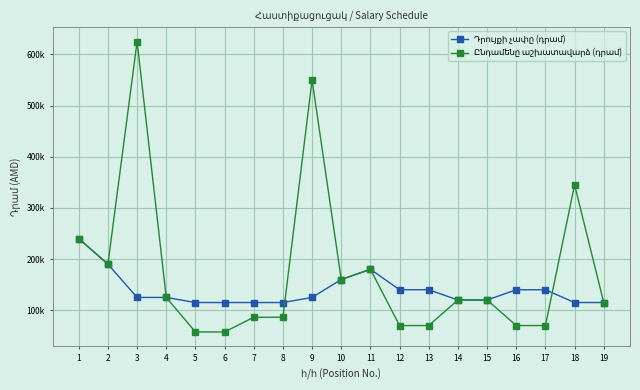

Does the chart display data point markers on the line(s)?

Yes